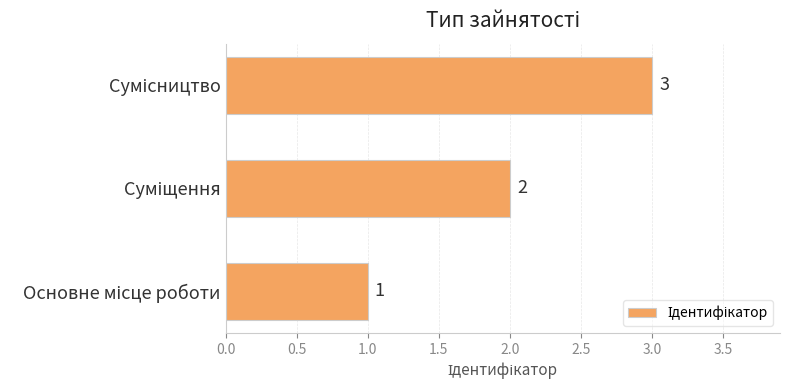

What is the greatest value displayed?

3